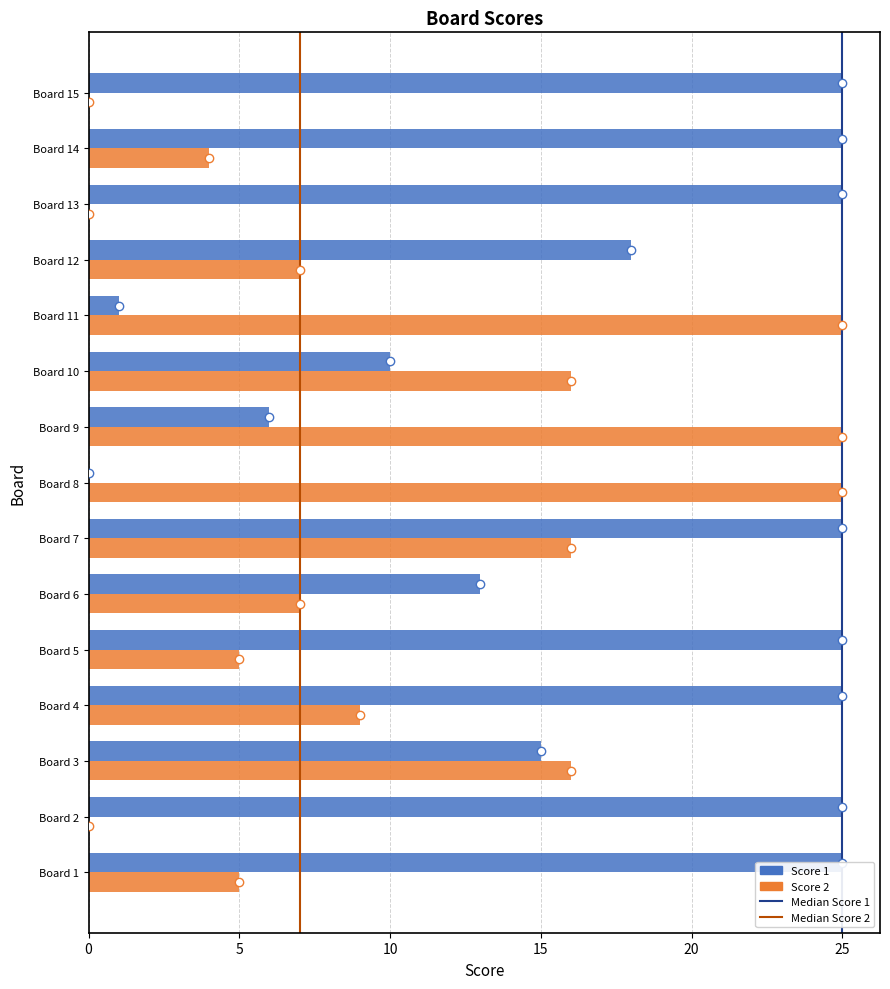

What is the highest value of the Score 1 series?

25